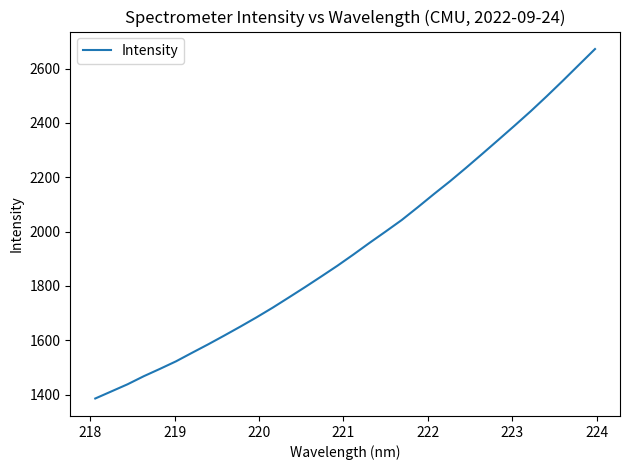

What is the smallest value displayed?

1385.9